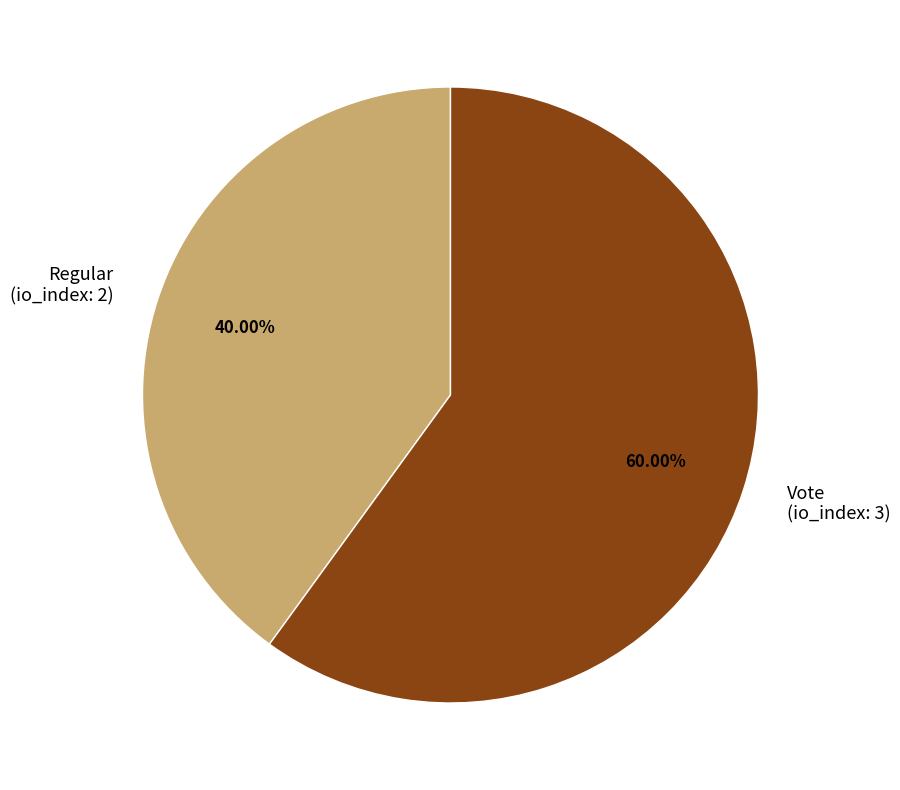

What percentage is the Regular slice, to the nearest percent?

40%